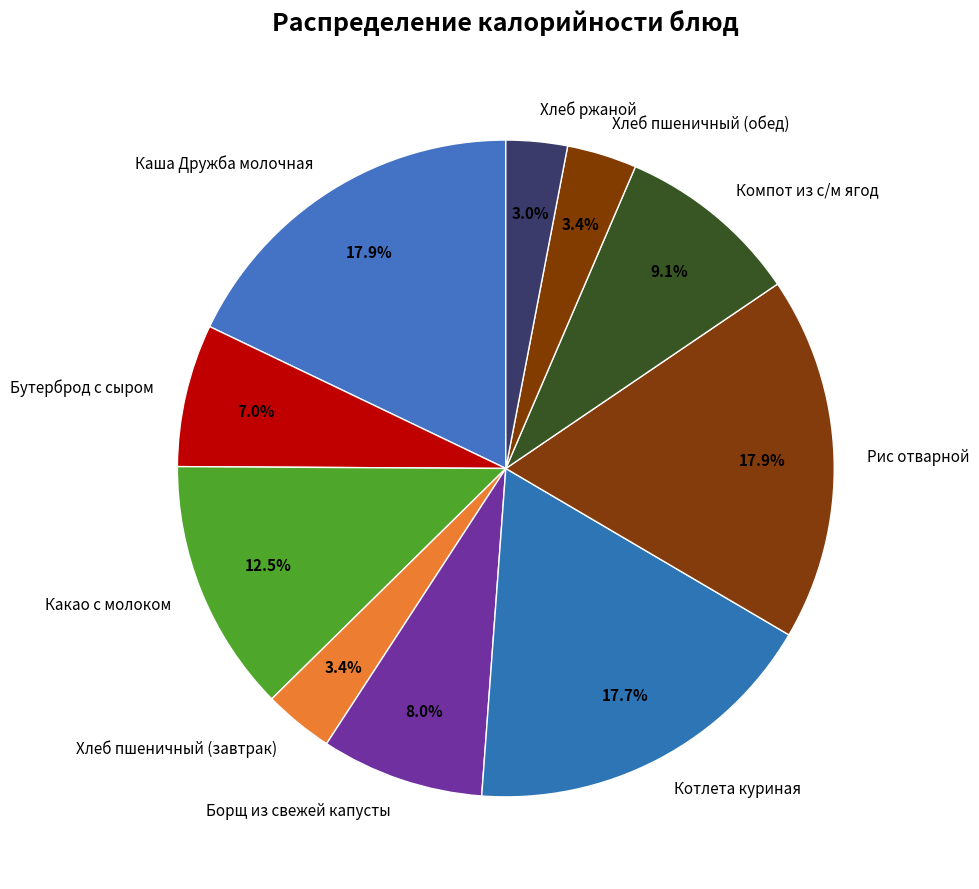

How many slices are in this pie chart?

10